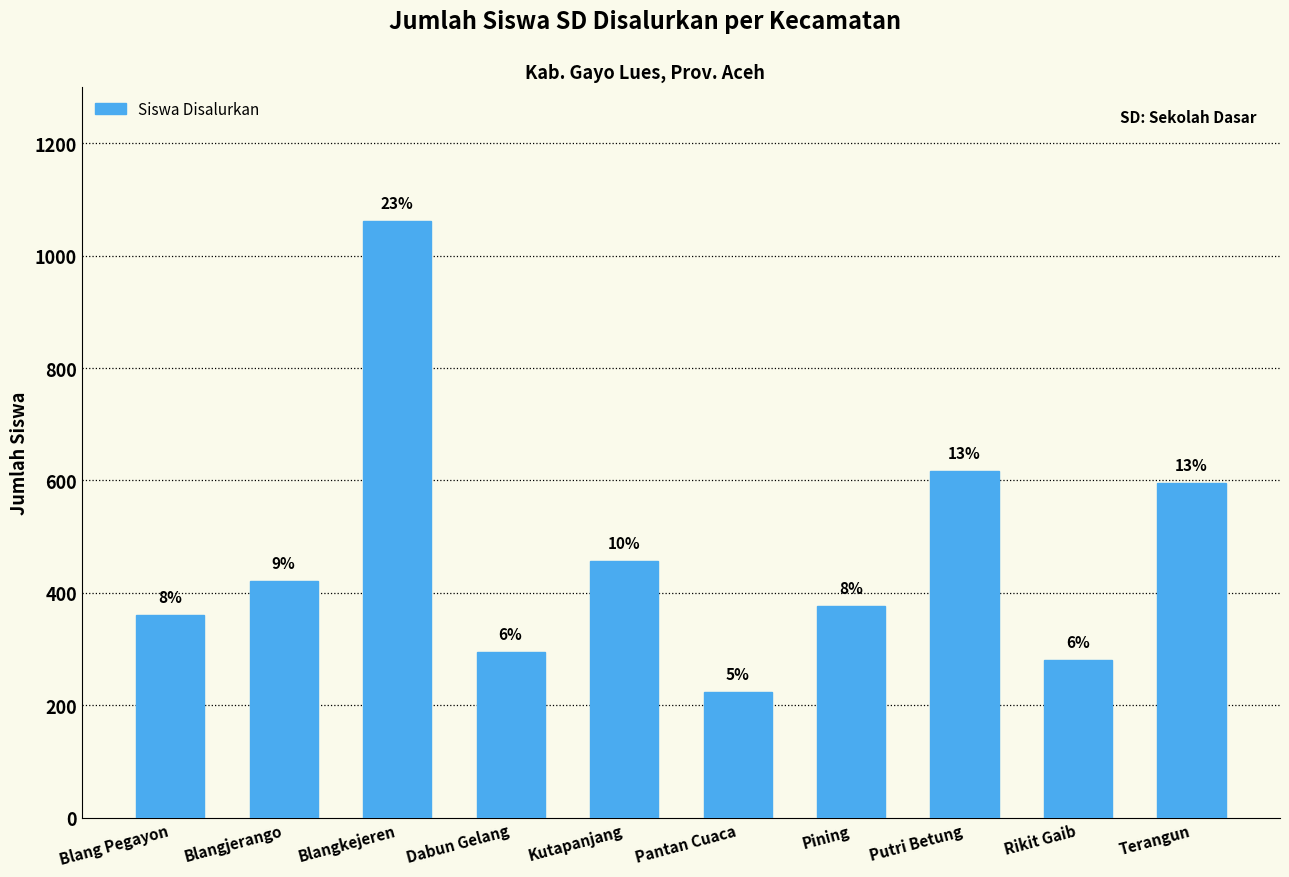

What is the label of the 2nd bar from the left?

Blangjerango